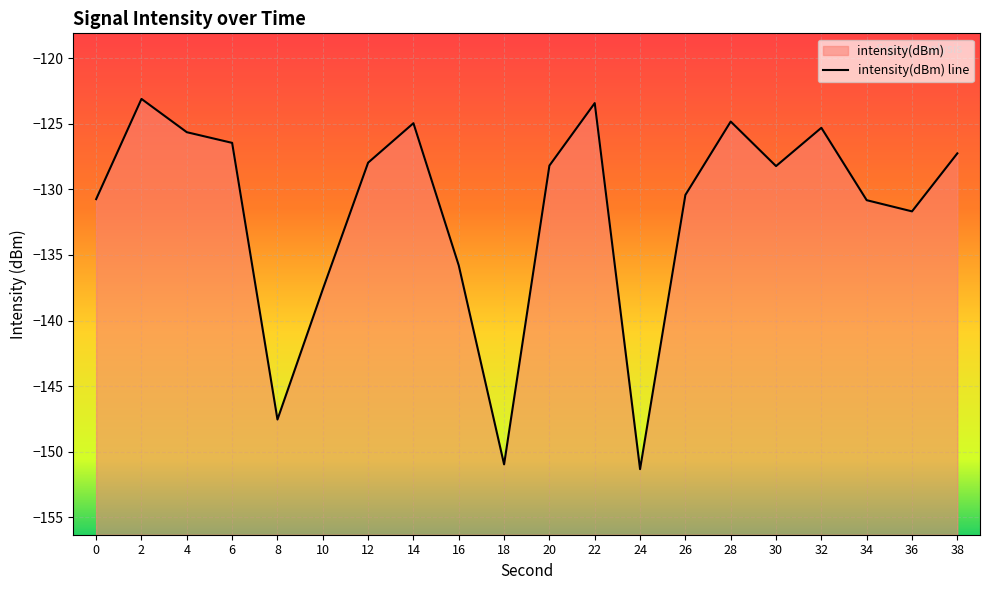

Count the number of data series in this chart.

1